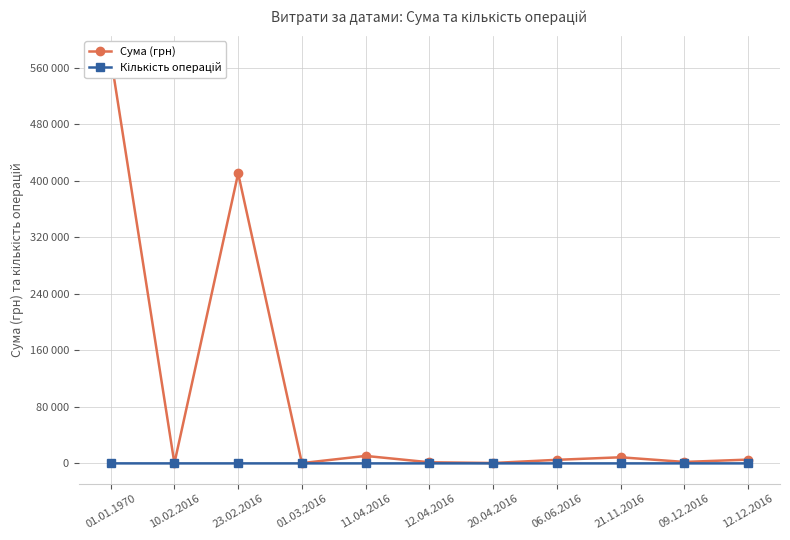

Does the chart have visible grid lines?

Yes